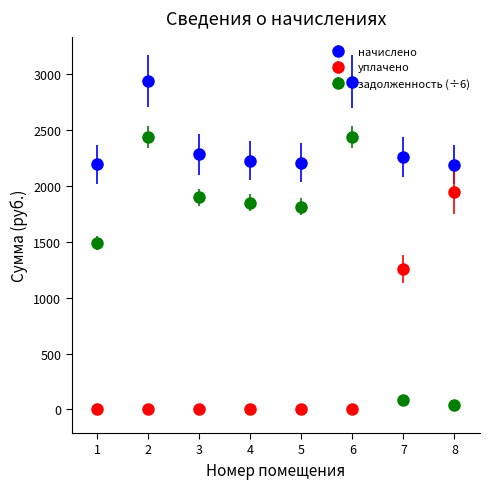

Between 6 and 7, which series saw the biggest shift?

задолженность (÷6)